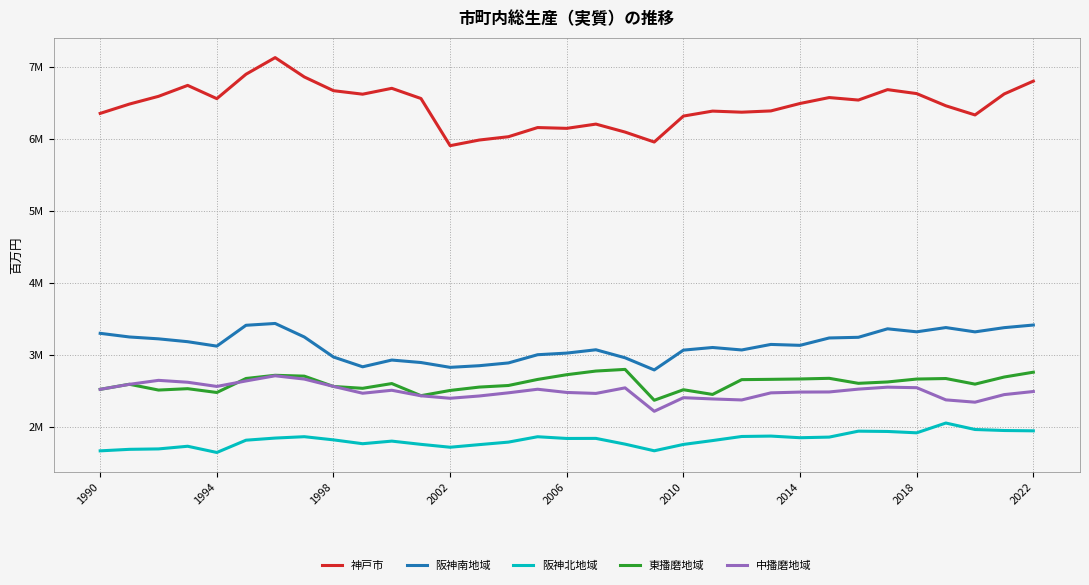

Does the chart have visible grid lines?

Yes